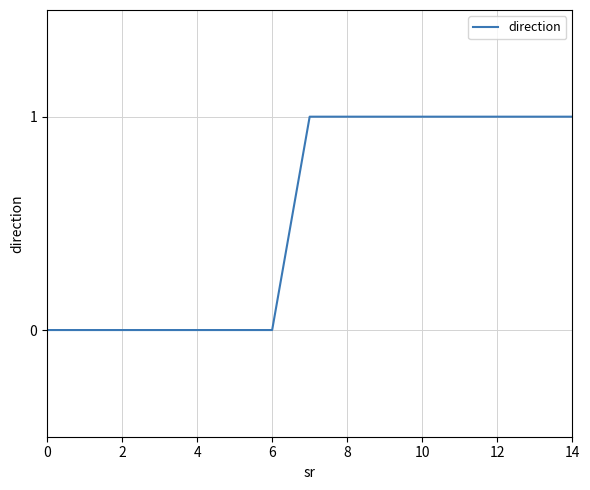

How many values are between 0 and 1?

15